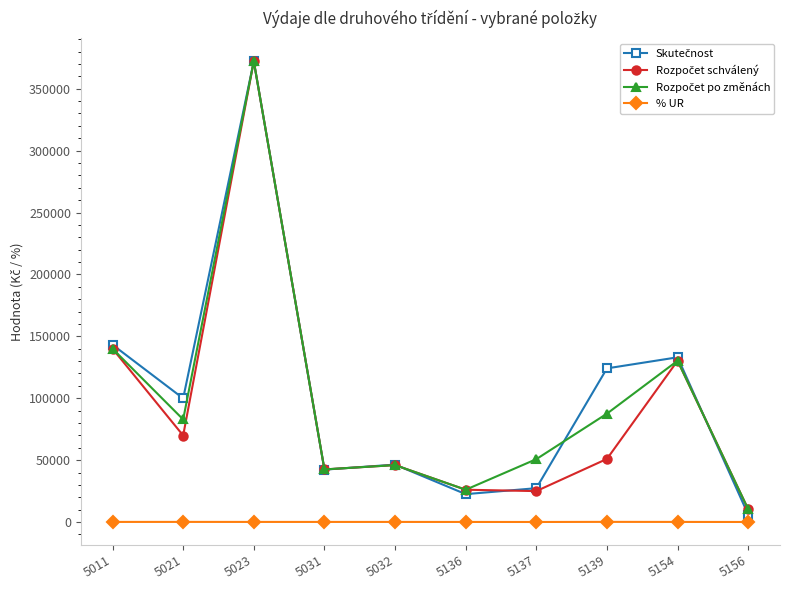

True or false: % UR has more than 1 points higher than both neighbors.

True